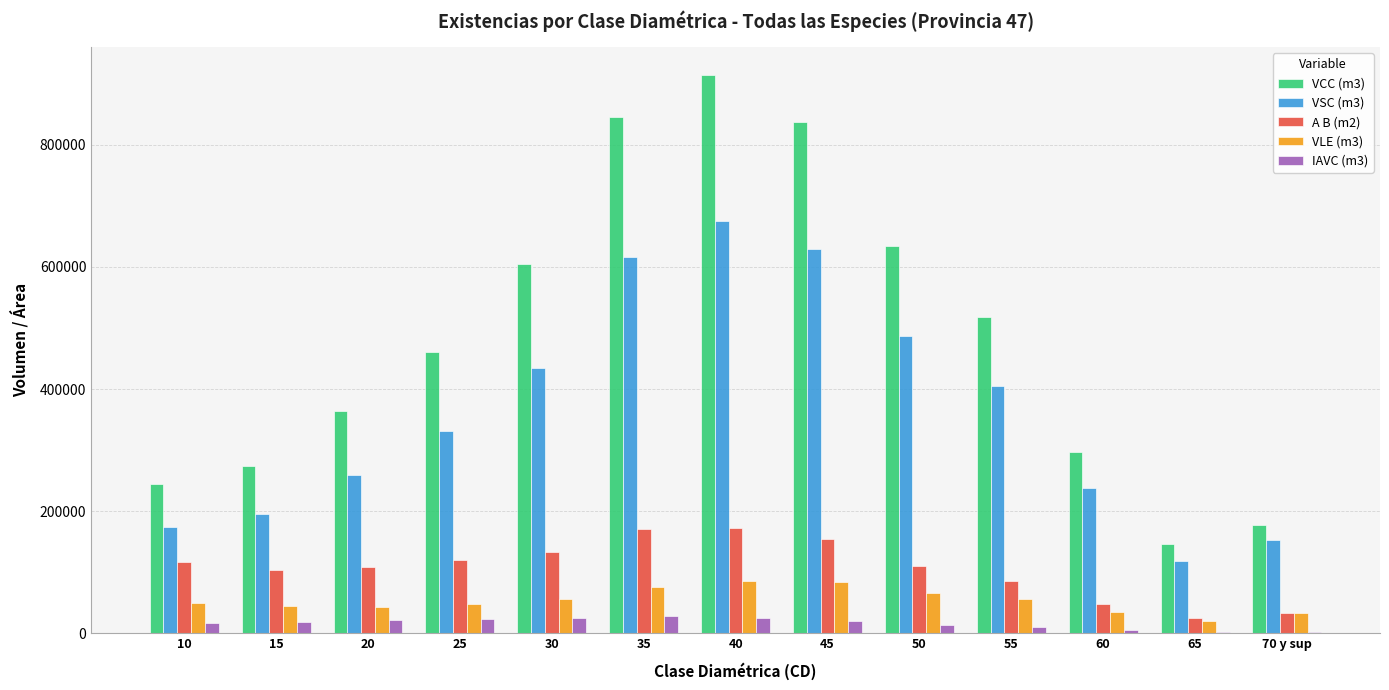

The value of VSC (m3) at 25 is 331365.1. True or false?

True